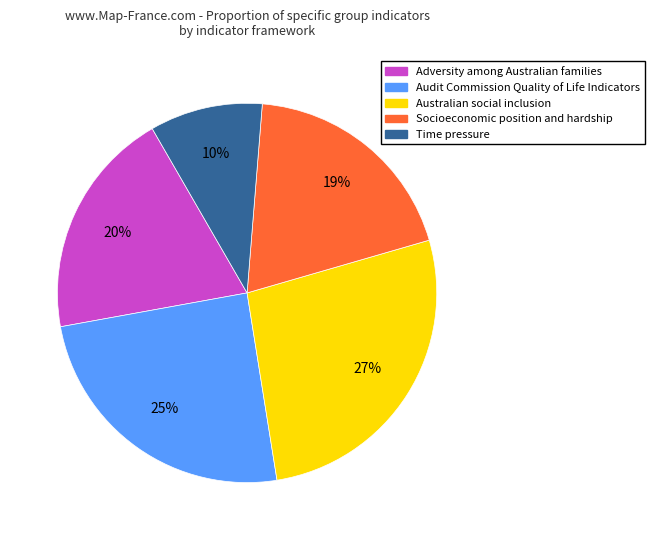

Is it true that Time pressure is 1% of the pie?

False